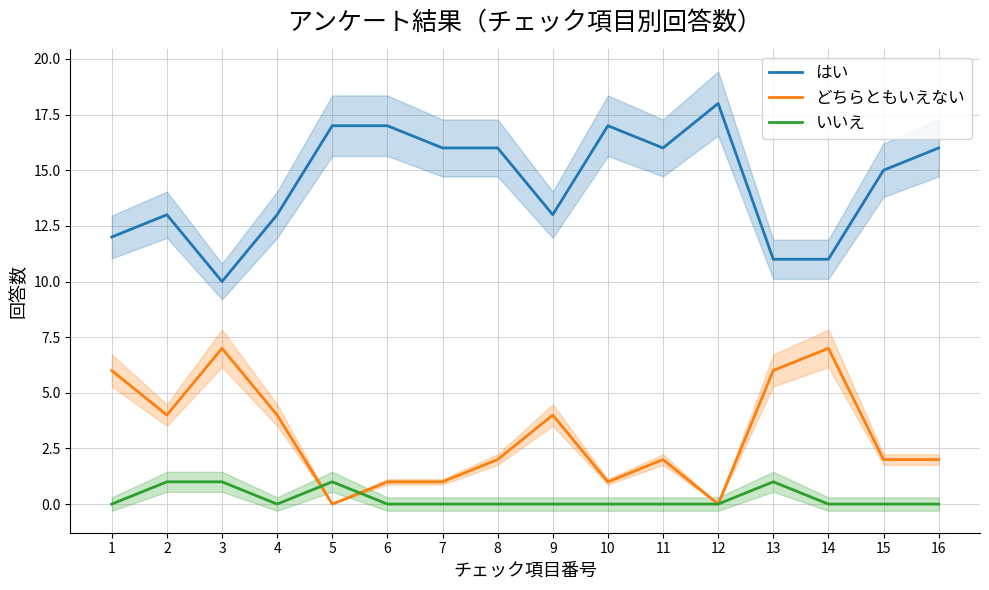

Where does the どちらともいえない series first go above 2?

1